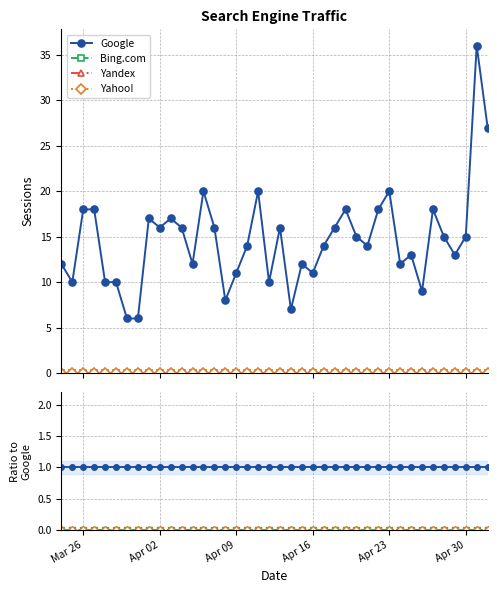

Which category has the lowest value across all series?

Mar 26